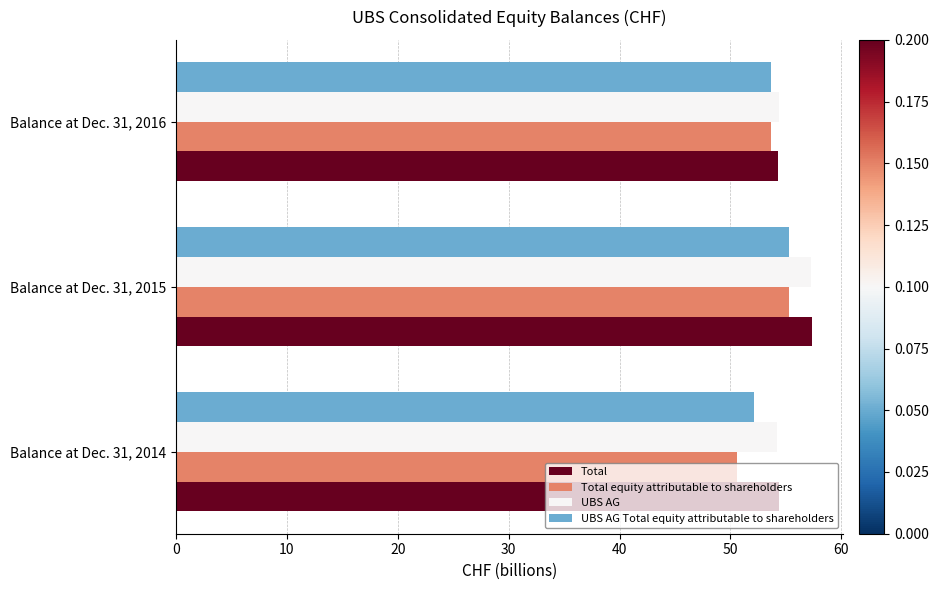

What is the spread (max minus min) of values at Balance at Dec. 31, 2015?

2.1